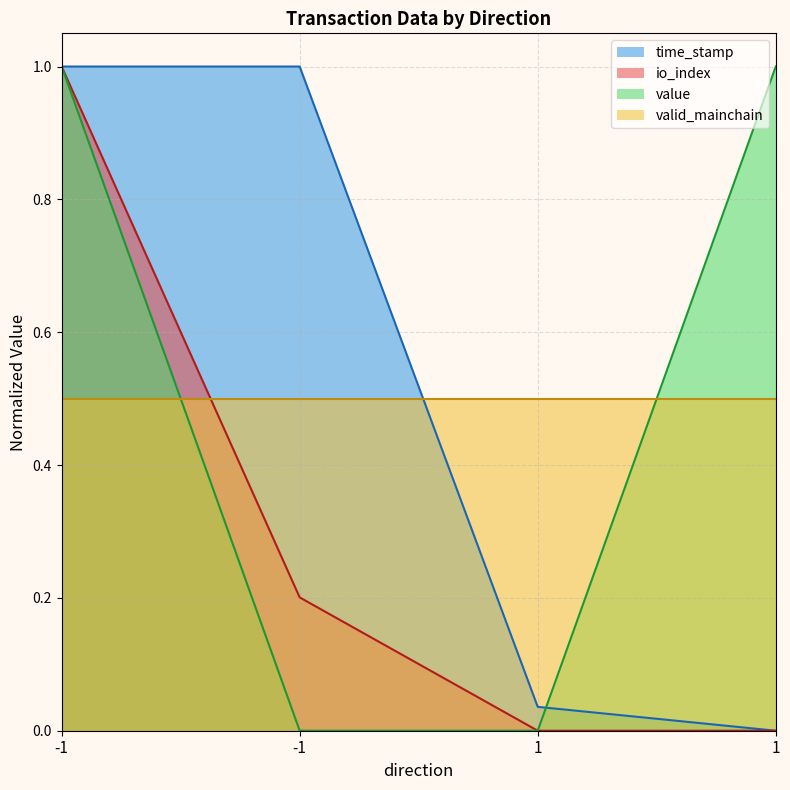

Rank the categories by io_index value from highest to lowest.

-1, -1, 1, 1